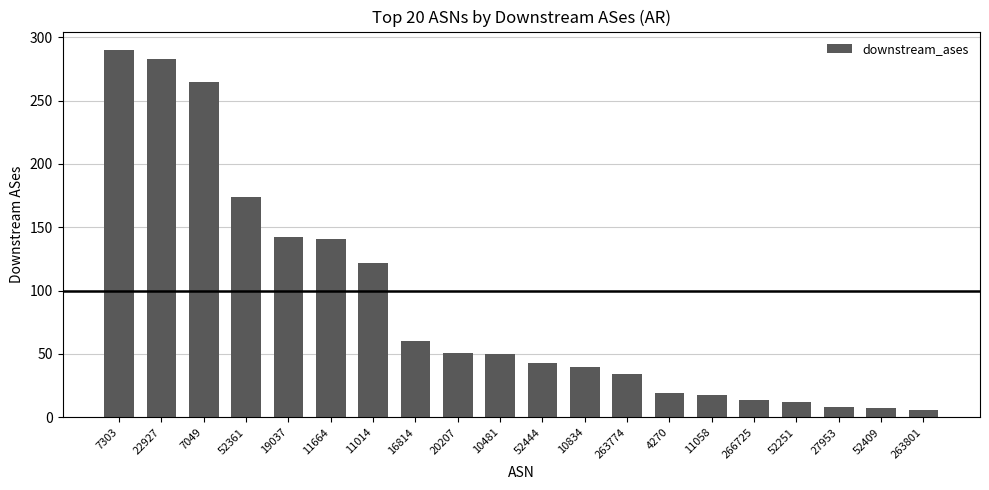

What is the change in value from 10834 to 11058?

-22